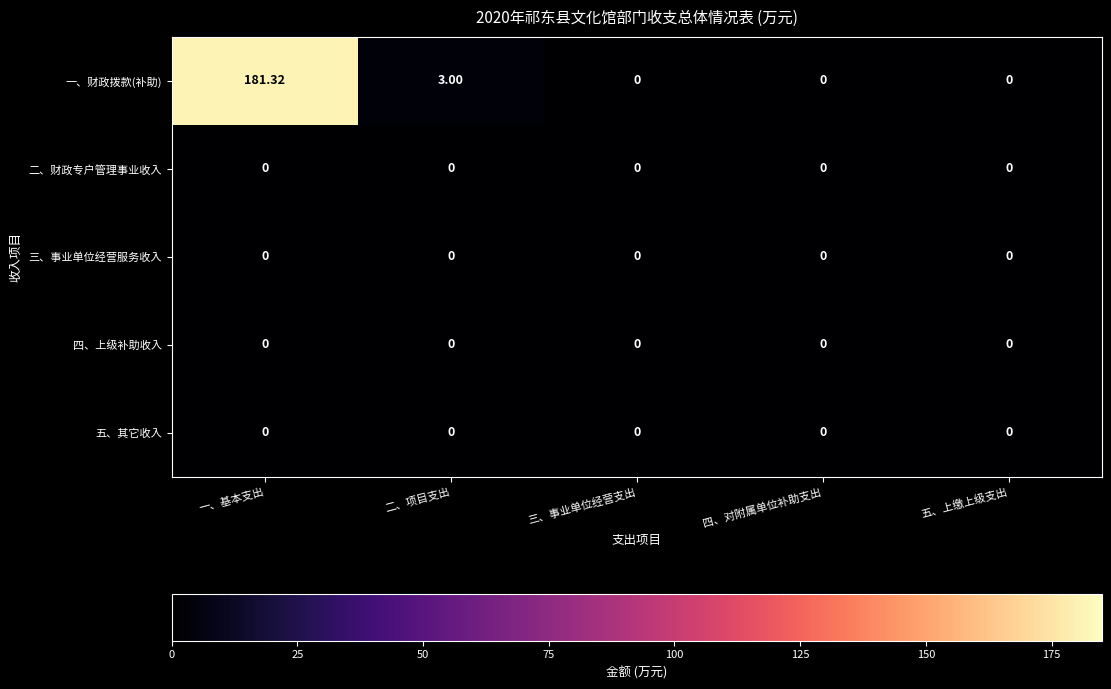

Which series has the largest range (max minus min)?

一、财政拨款(补助)